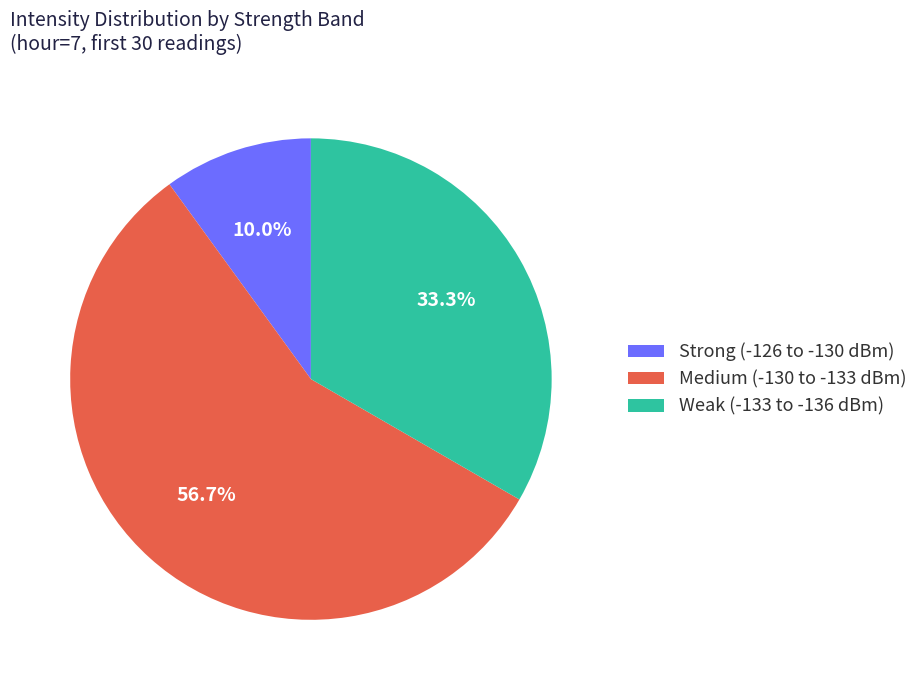

Which has a higher value, Strong (-126 to -130 dBm) or Medium (-130 to -133 dBm)?

Medium (-130 to -133 dBm)